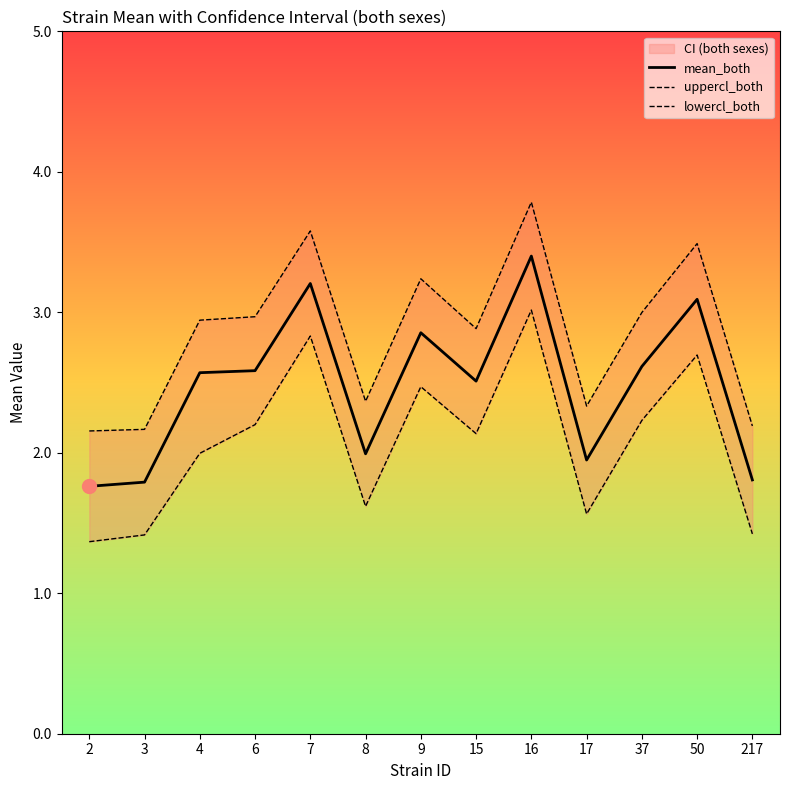

What is the total value across all series at 4?

7.5